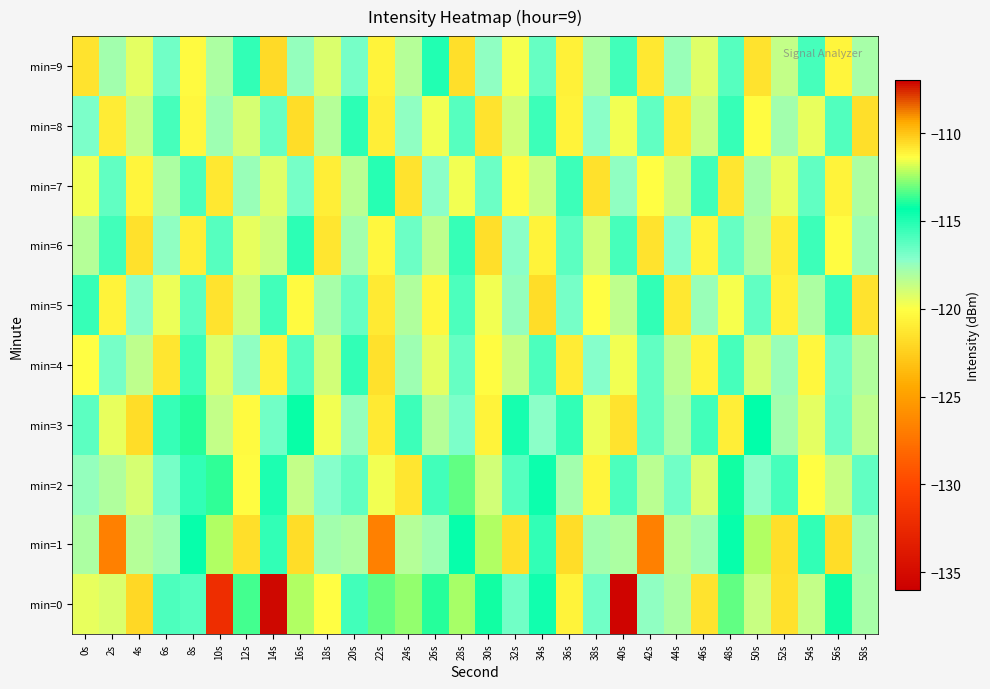

What is the greatest value displayed?

-107.2